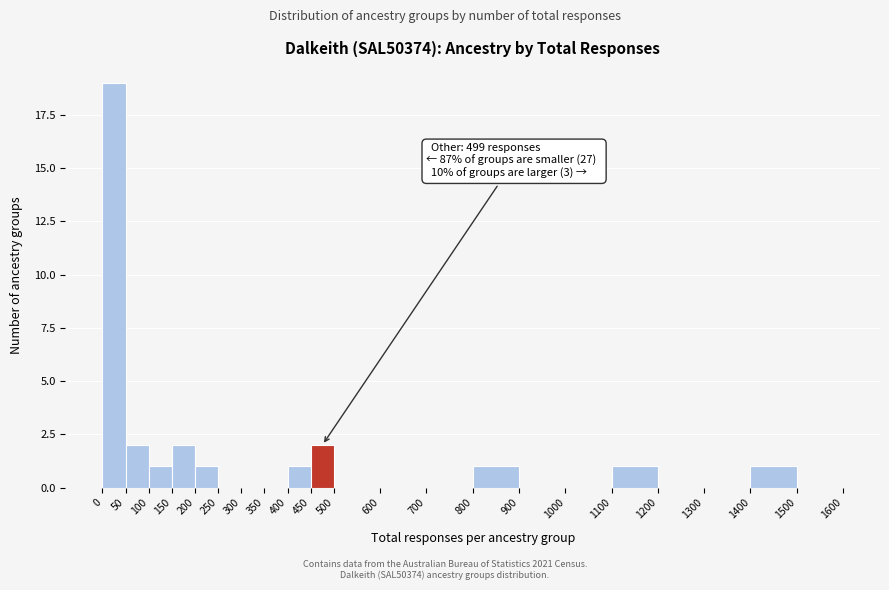

Over which range of the x-axis is the bar tallest?

0 to 50